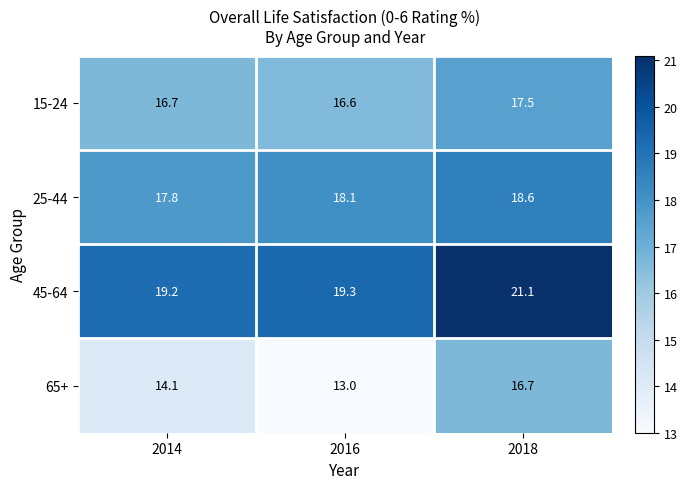

At which label does 45-64 reach its peak?

2018